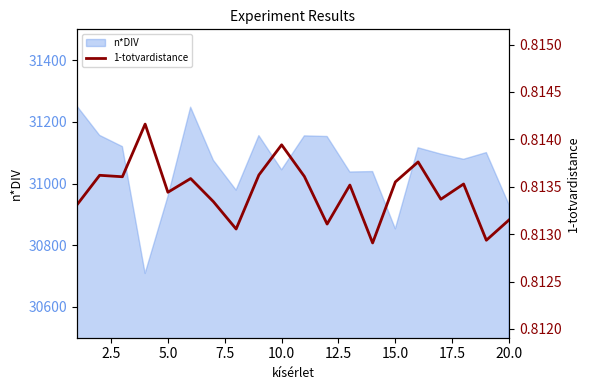

How many data points does each series have?

20